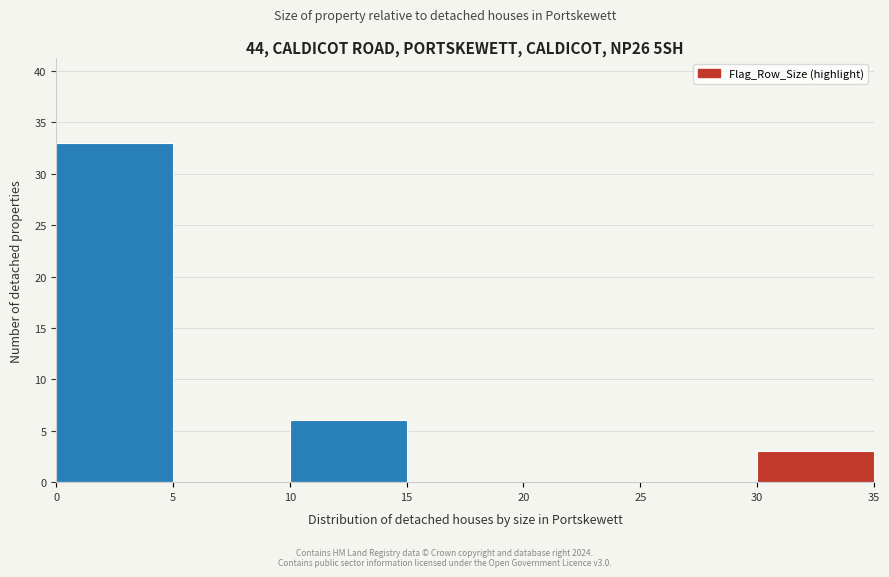

Over which range of the x-axis is the bar tallest?

0 to 5